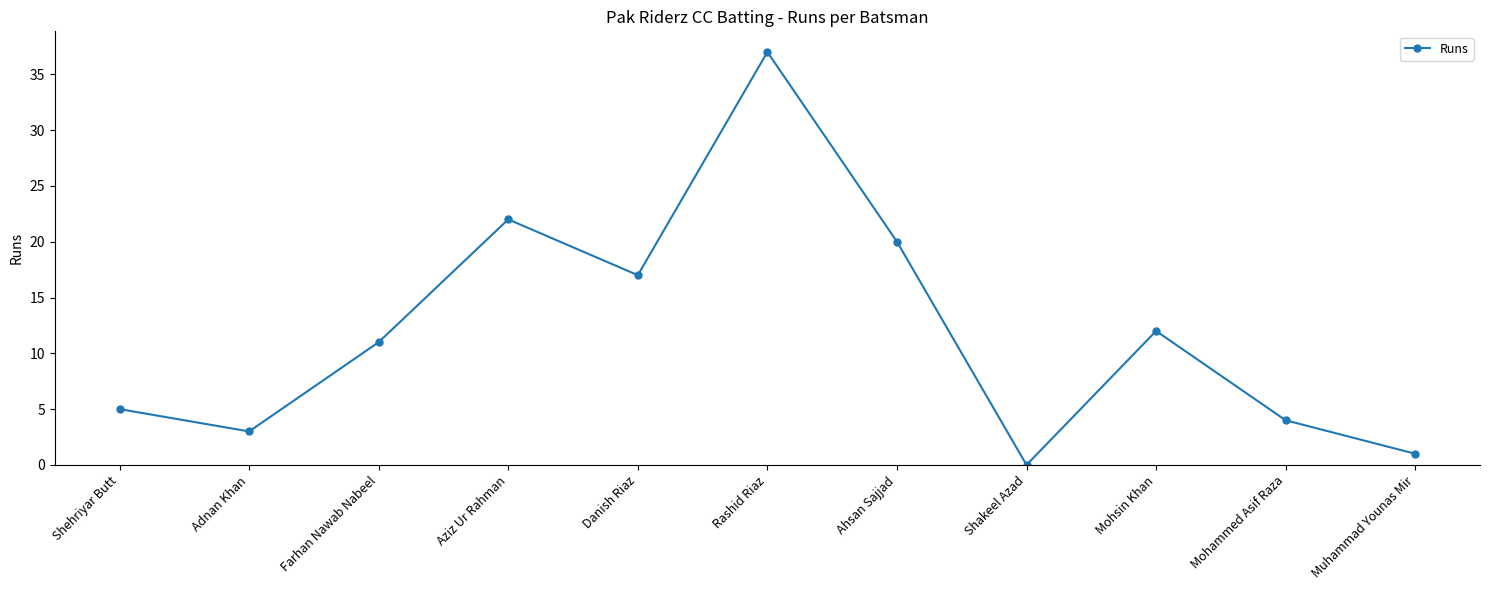

Does the chart have visible grid lines?

No